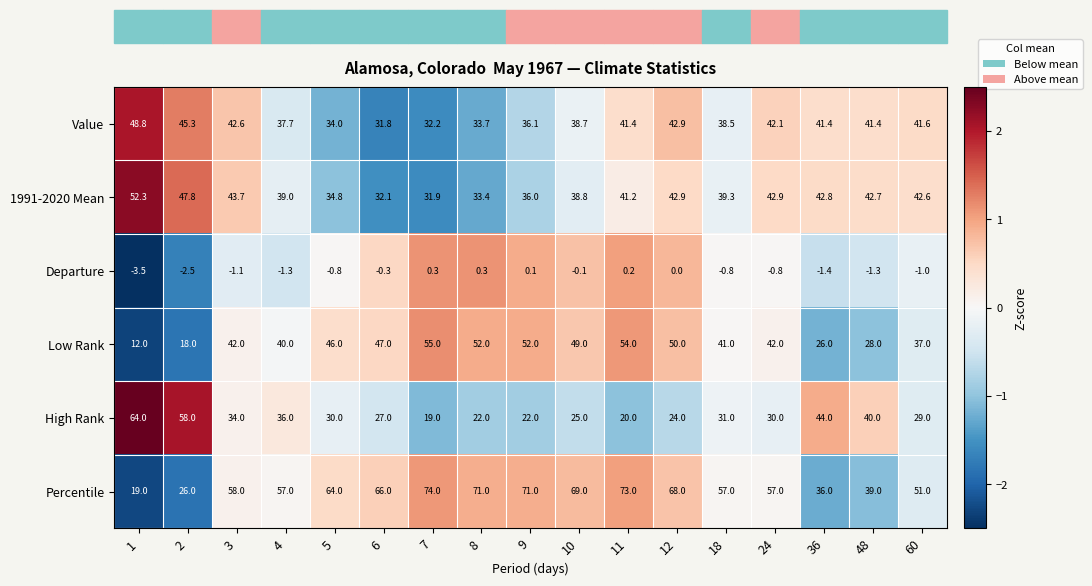

True or false: Low Rank has a value of 49.0 at 10.

True